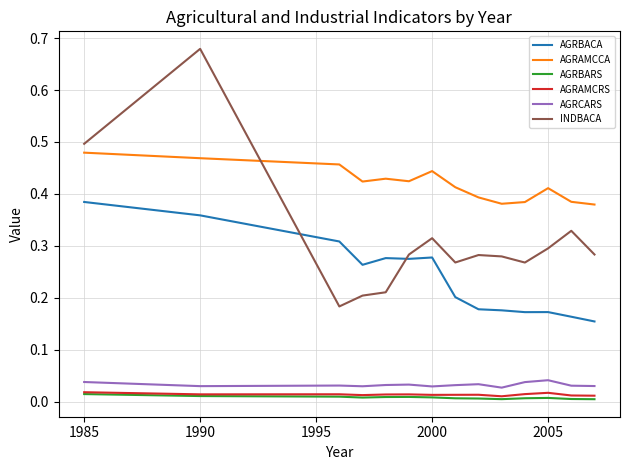

Which series ends up on top after the final intersection of INDBACA and AGRBACA?

INDBACA